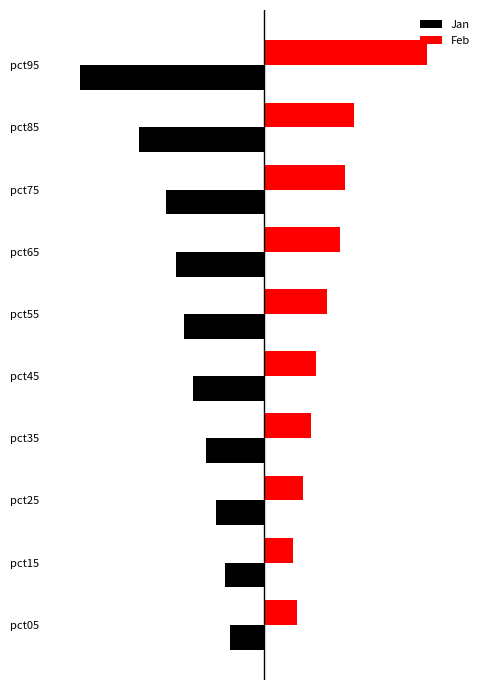

What are all the series names shown in the legend?

Jan, Feb